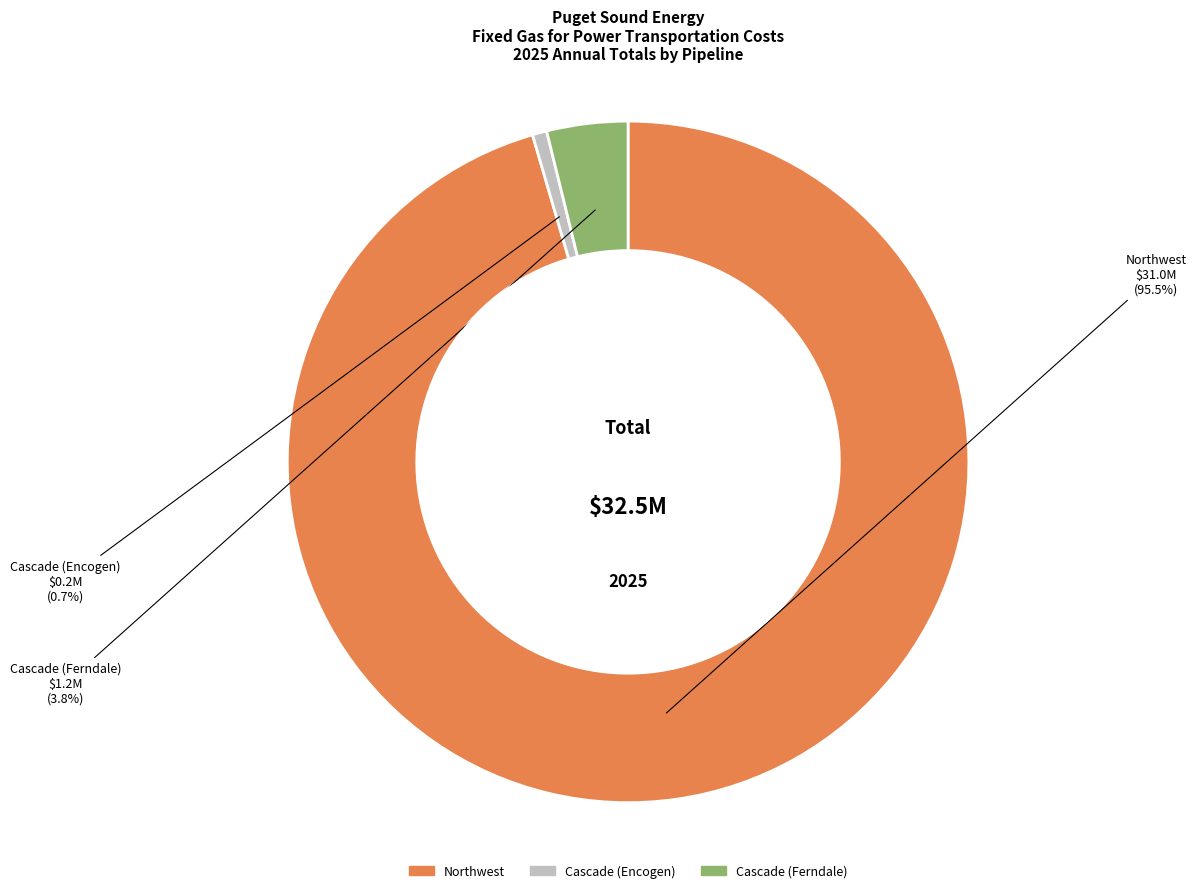

The Cascade (Encogen) slice represents 1% of the pie. True or false?

True